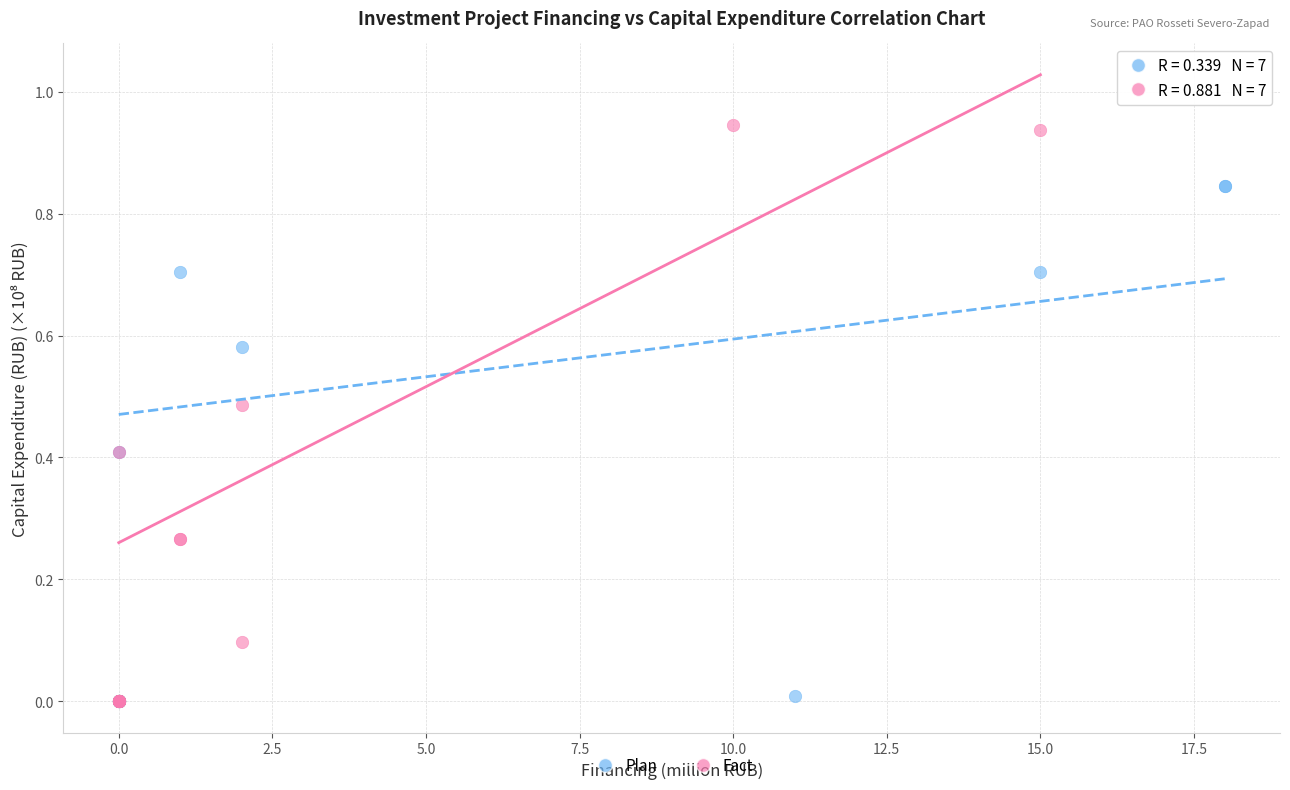

Which series contains the highest Y value?

Fact